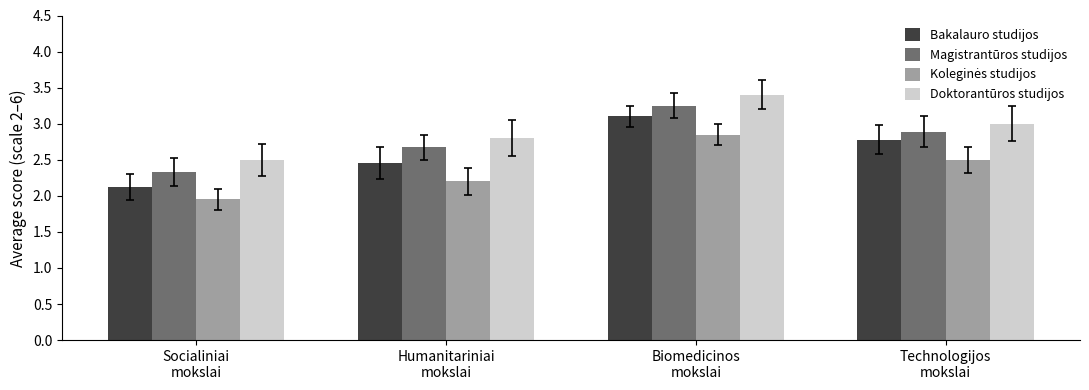

The value of Bakalauro studijos at Biomedicinos
mokslai is 5.5. True or false?

False